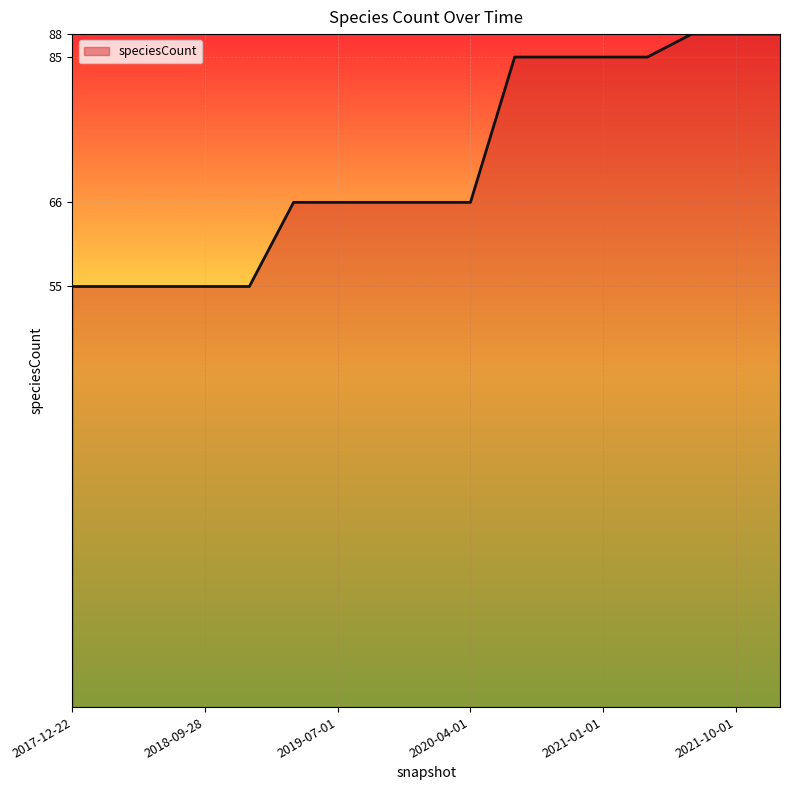

Does the chart display data point markers on the line(s)?

No